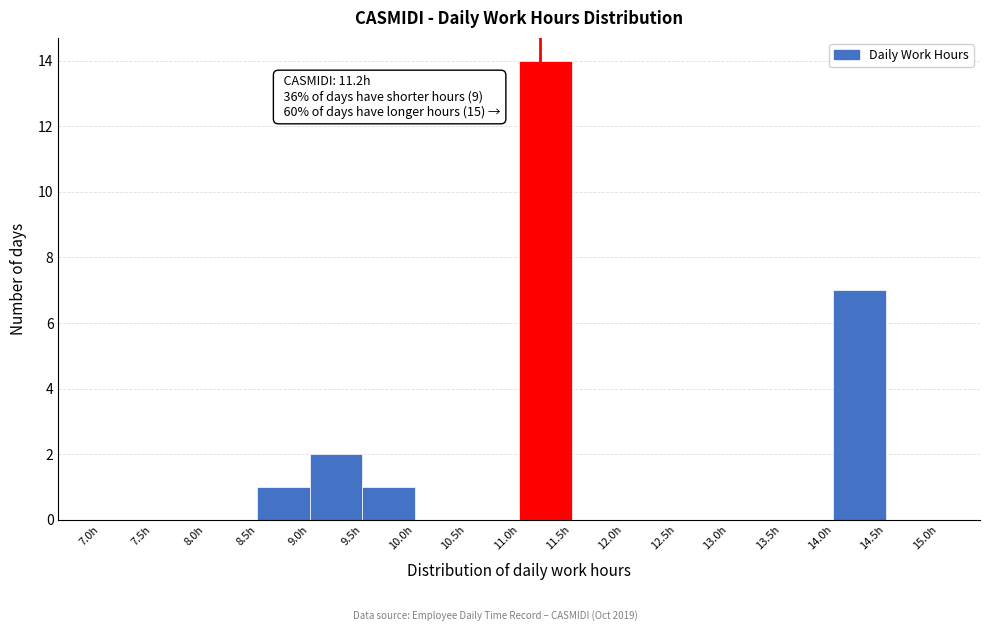

Which range on the x-axis has the tallest bar?

11.0 to 11.5